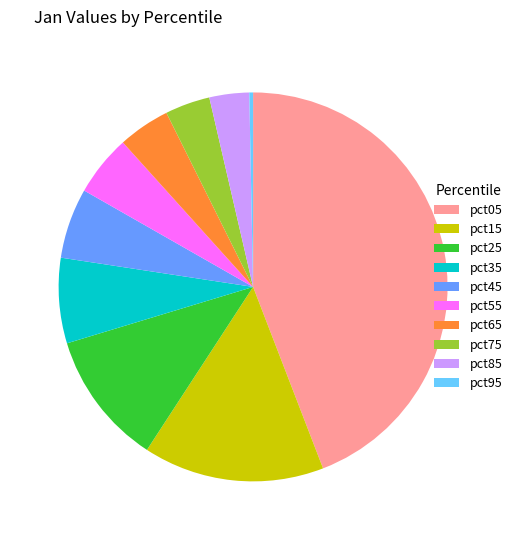

Which has a higher value, pct45 or pct35?

pct35